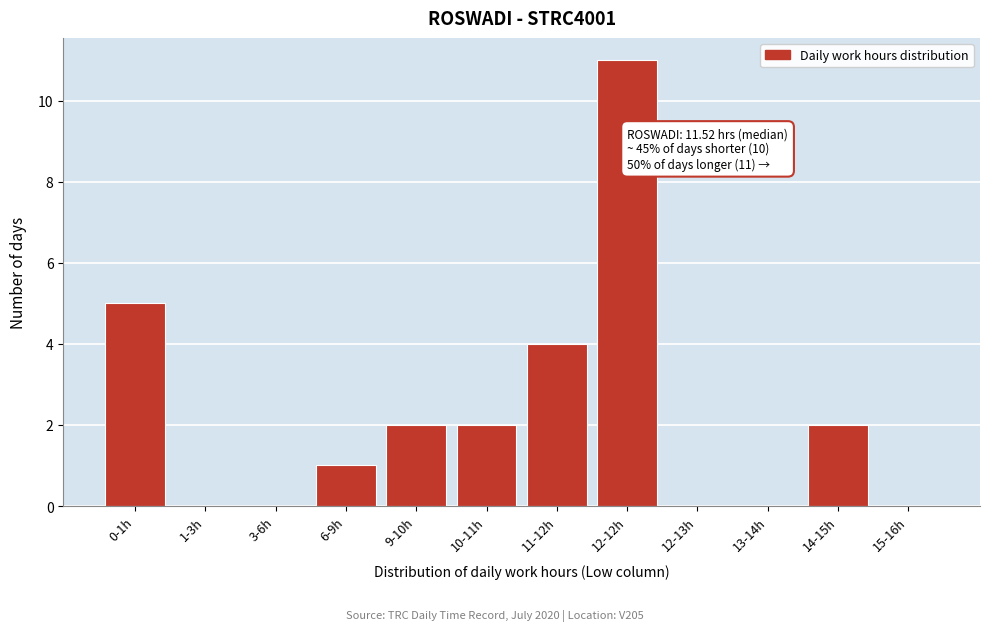

Reading left to right, extract all data points from this chart.

0-1h=5	1-3h=0	3-6h=0	6-9h=1	9-10h=2	10-11h=2	11-12h=4	12-12h=11	12-13h=0	13-14h=0	14-15h=2	15-16h=0